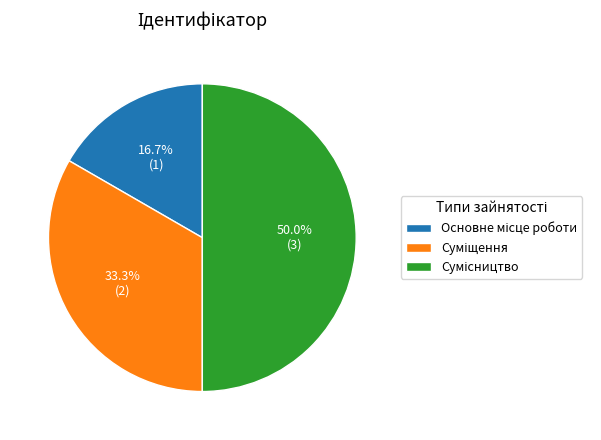

What is the ratio of the value at Основне місце роботи to the value at Суміщення?

0.5